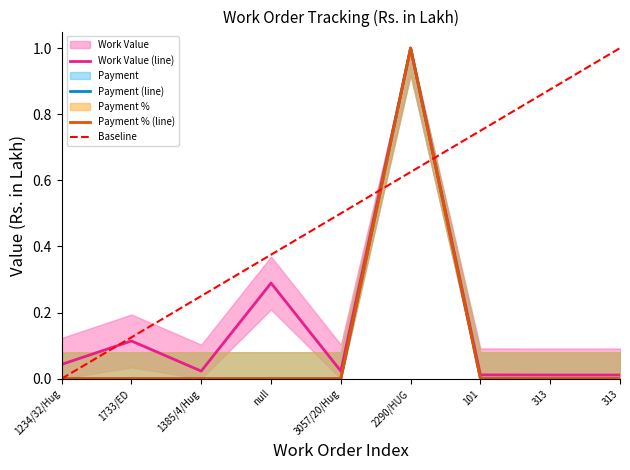

What value does the Work Value series have at 2290/HUG?

1.0